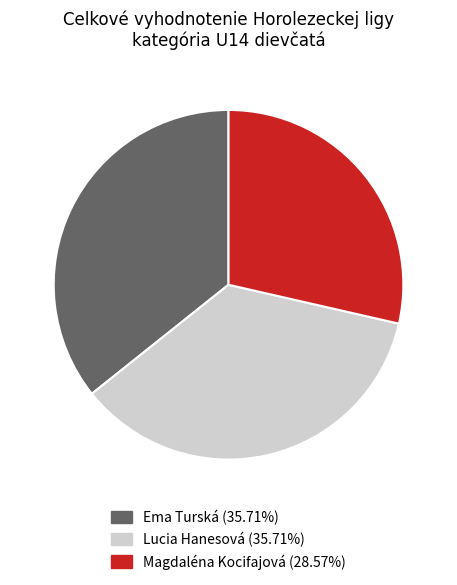

What is the ratio of the value at Ema Turská to the value at Lucia Hanesová?

1.0